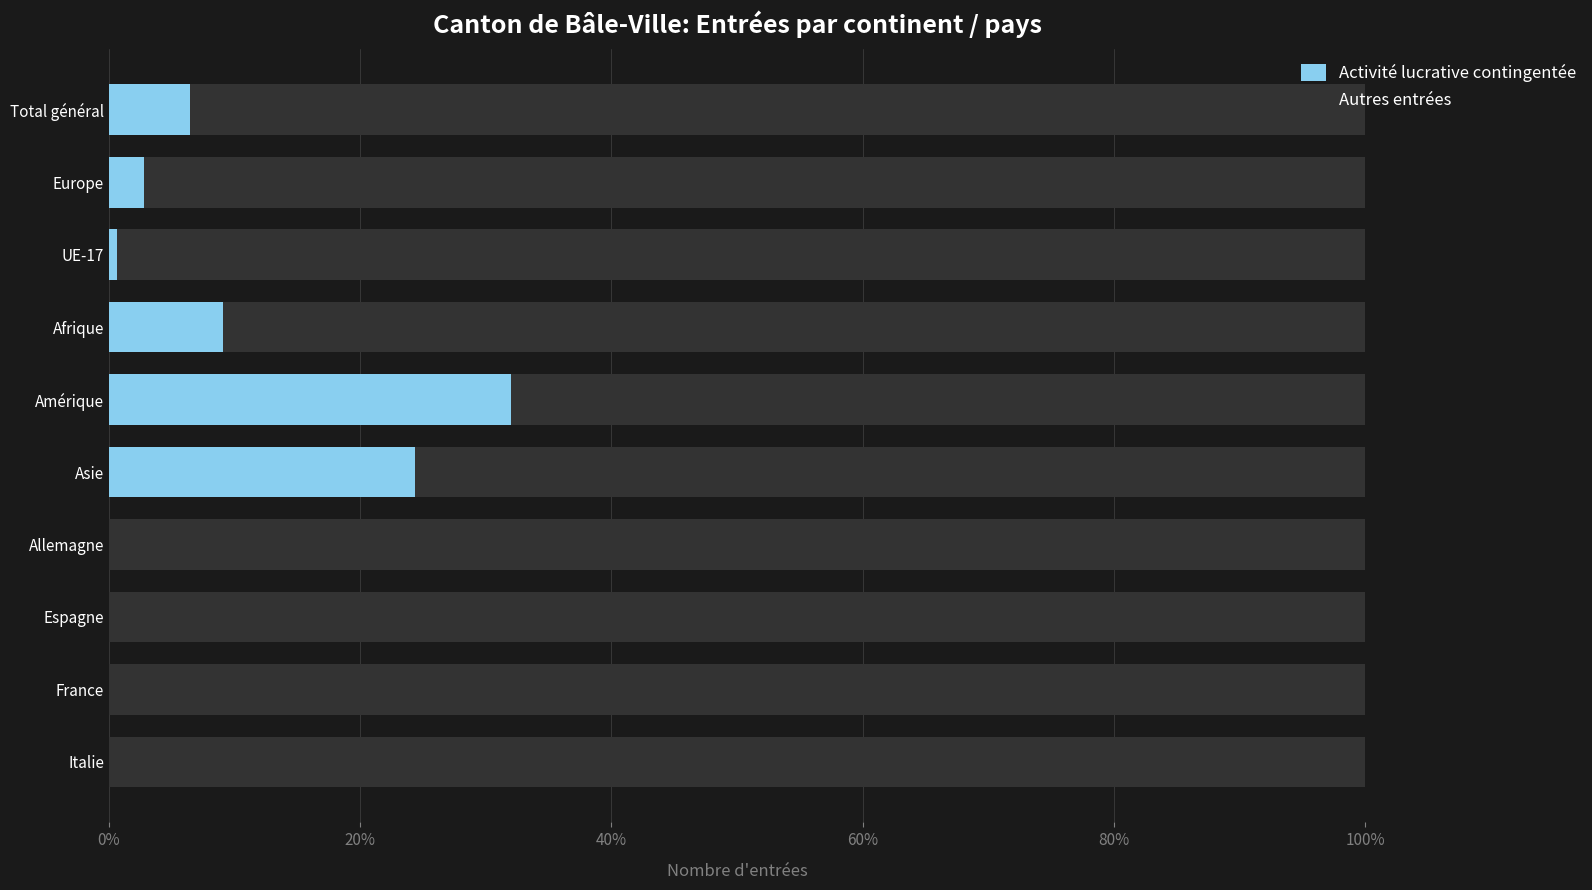

What are all the series names shown in the legend?

Activité lucrative contingentée, Autres entrées